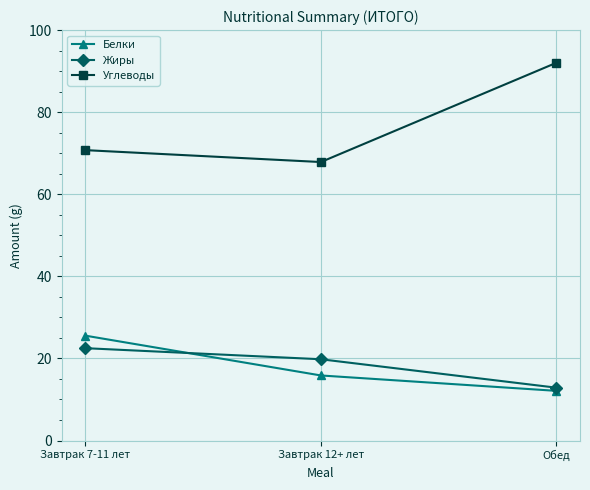

Which series has the largest range (max minus min)?

Углеводы